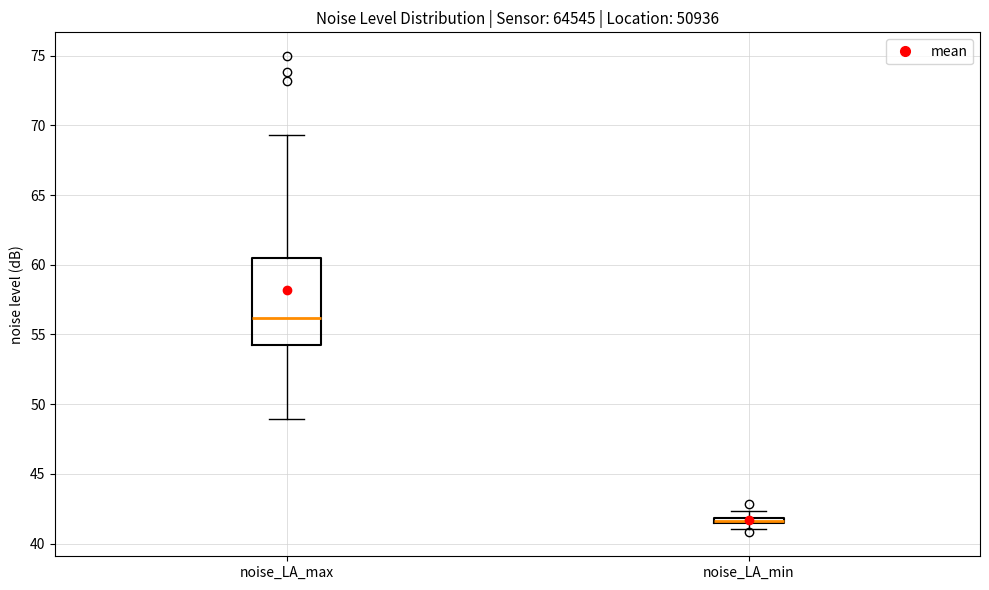

Where does the upper whisker of the box for noise_LA_max end on the y-axis? The values are not printed on the chart, so give them approximately, as read against the axis.

69.5